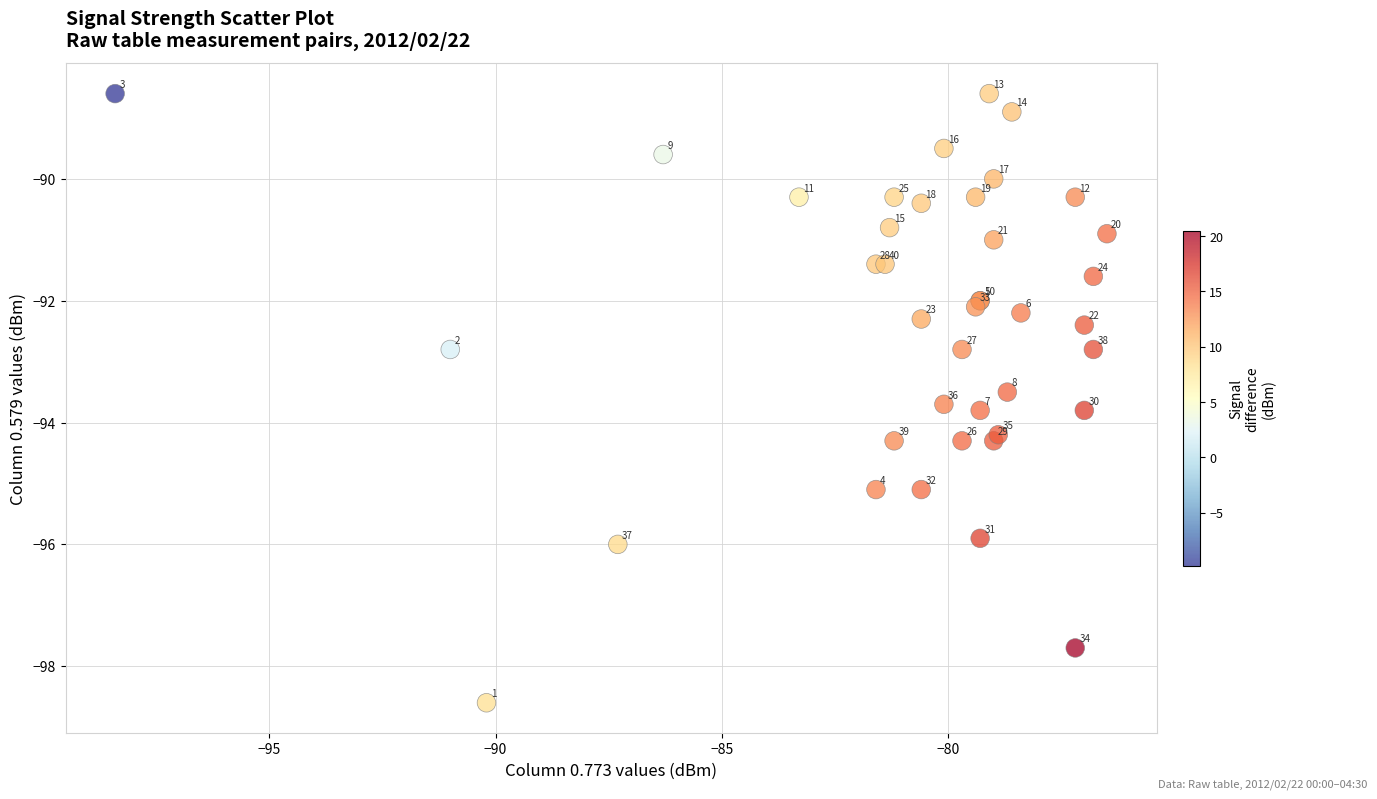

What Y value in the scatter plot is closest to -93?

-92.8